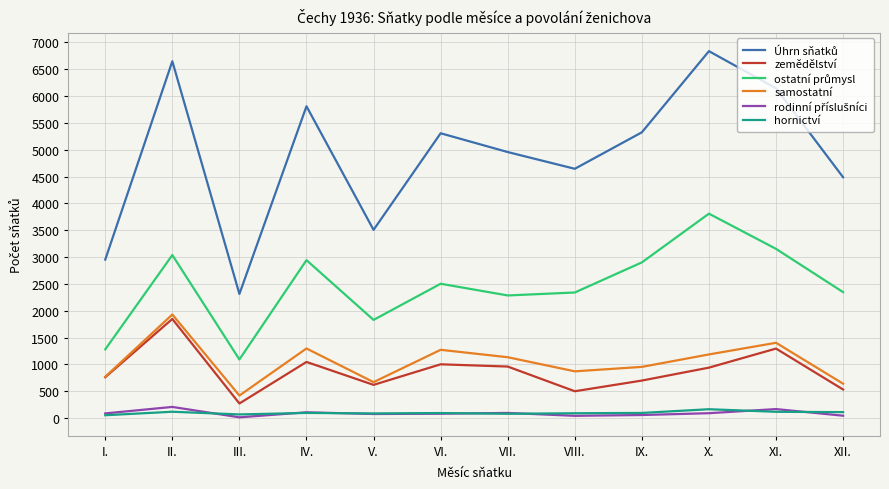

True or false: hornictví and zemědělství intersect in this chart.

False